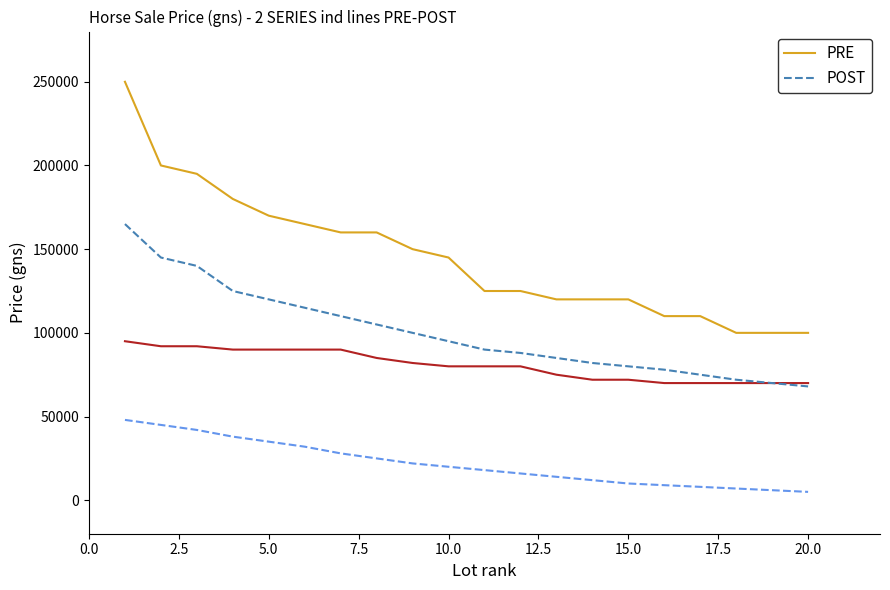

What is the average value of the PRE series?

80750